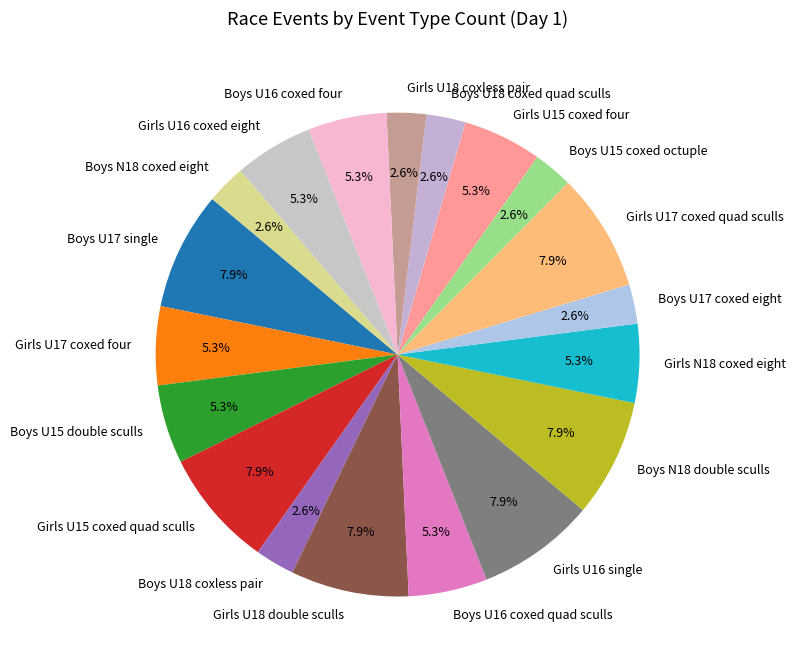

True or false: Boys U17 coxed eight accounts for 17% of the total.

False